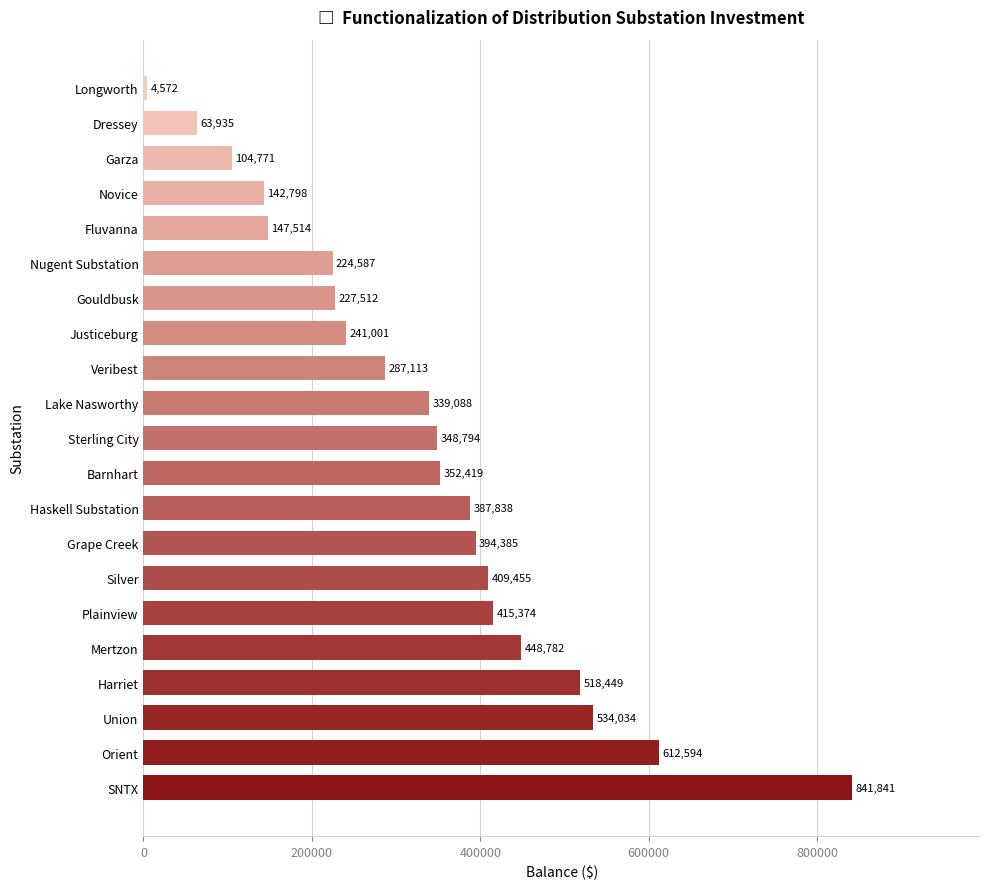

Which category has the lowest value across all series?

Longworth